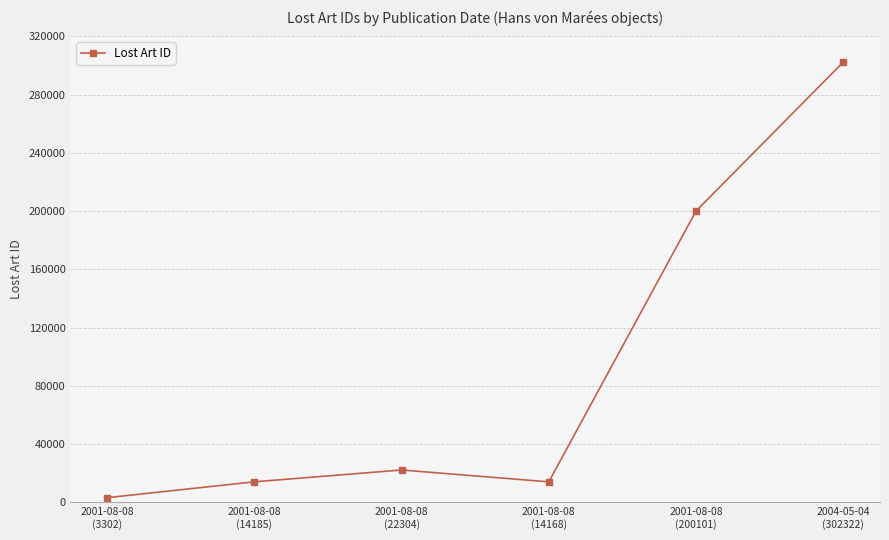

Does the chart have visible grid lines?

Yes